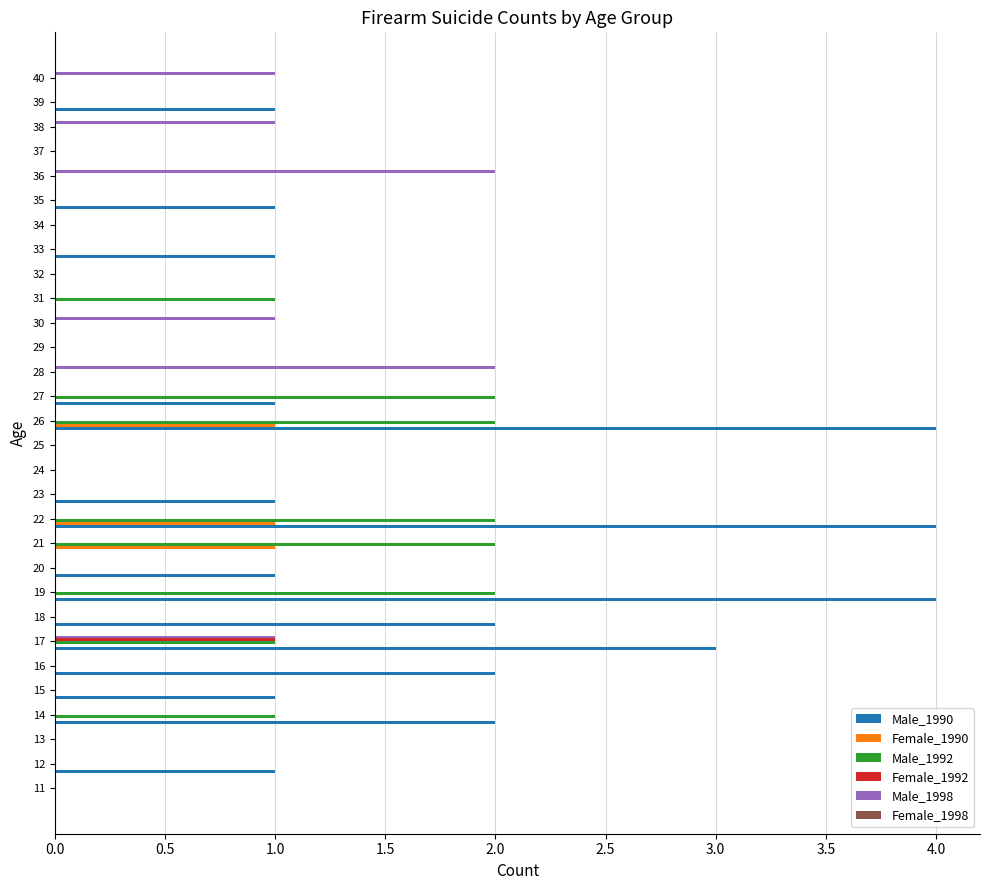

True or false: Male_1992 has a value of 1 at 34.

False